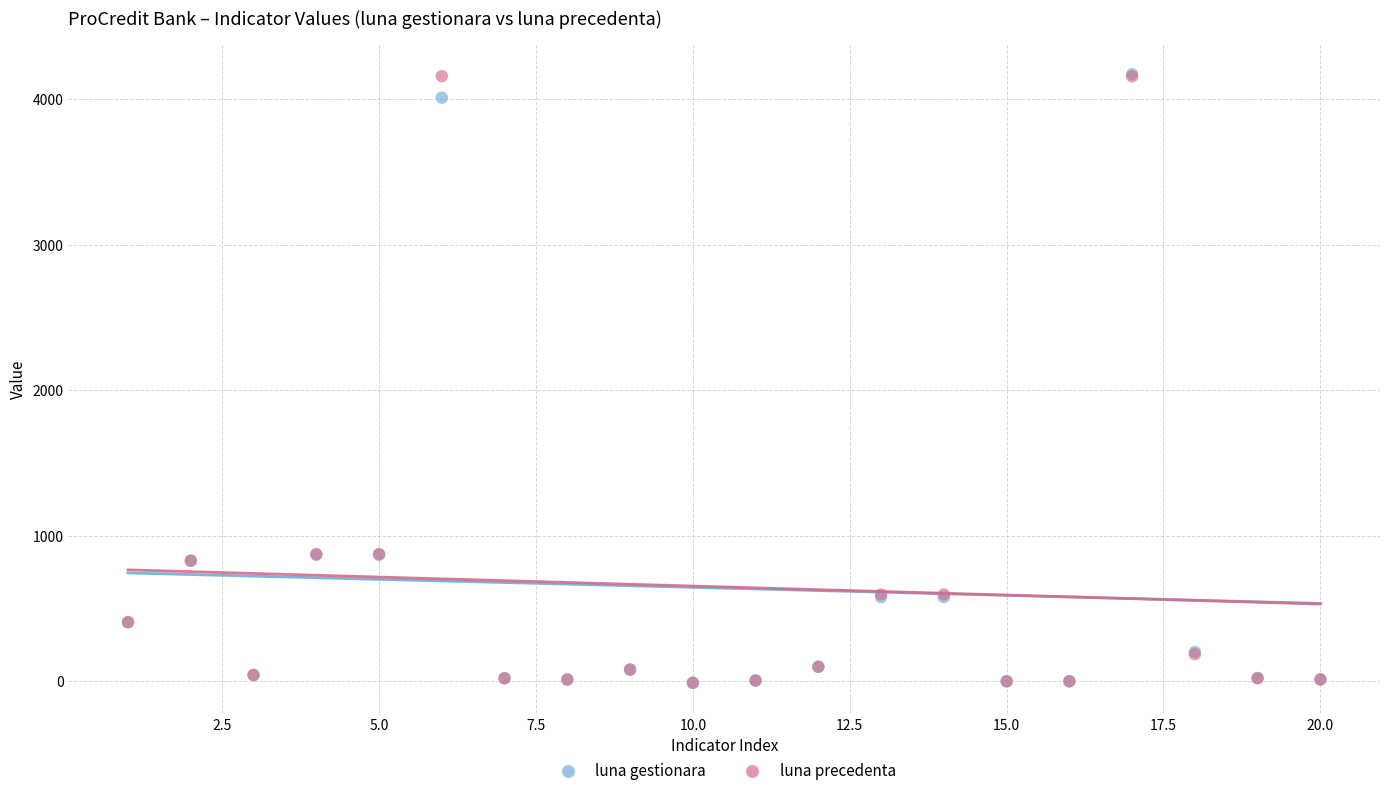

What are all the series names shown in the legend?

luna gestionara, luna precedenta